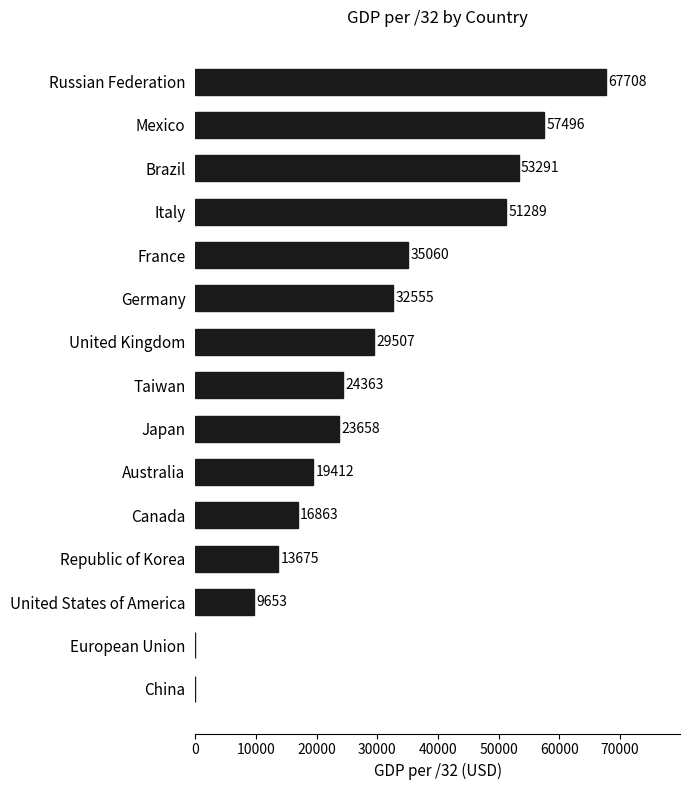

What is the sum of the values at Mexico and United Kingdom?

87003